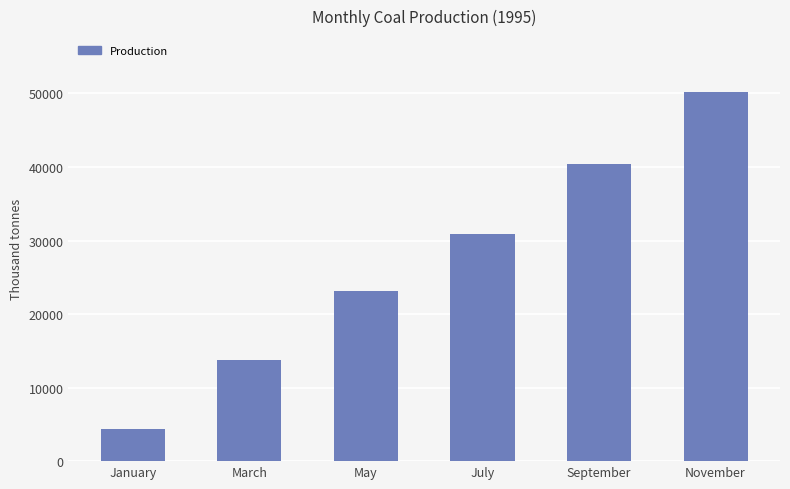

Reading left to right, list all the values displayed in this chart.

4329	13769	23152	30859	40448	50259